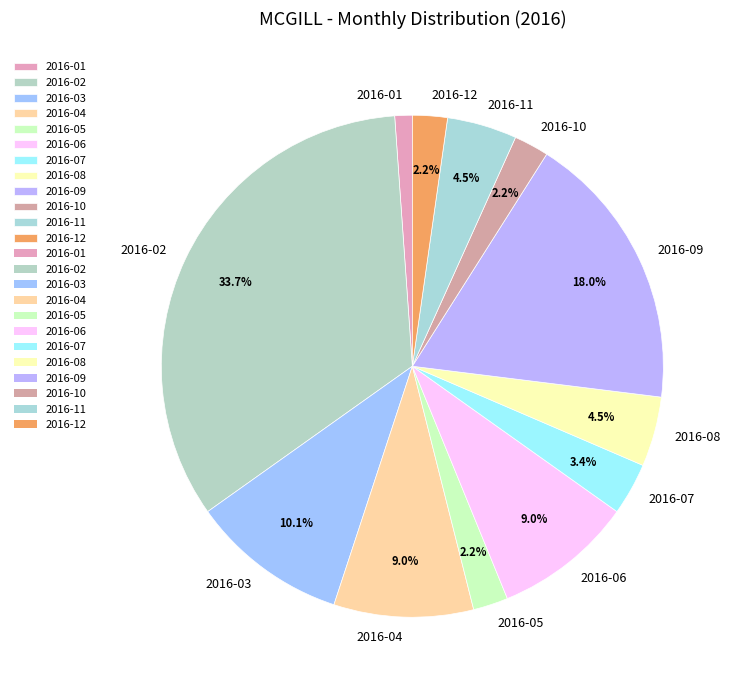

Which category has the smallest portion of the pie?

2016-01